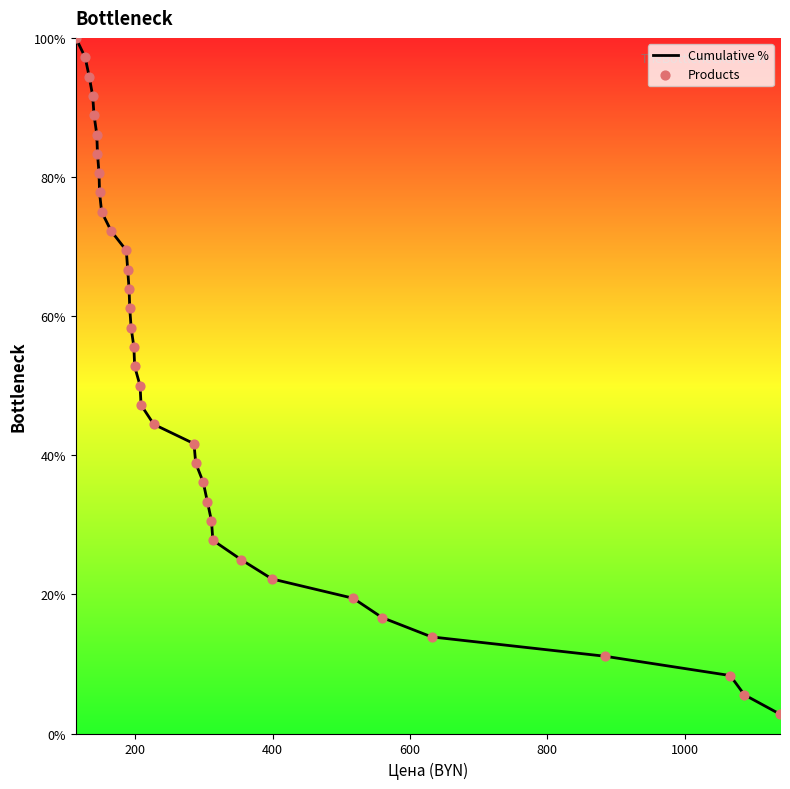

What is the minimum value shown in the chart?

2.8